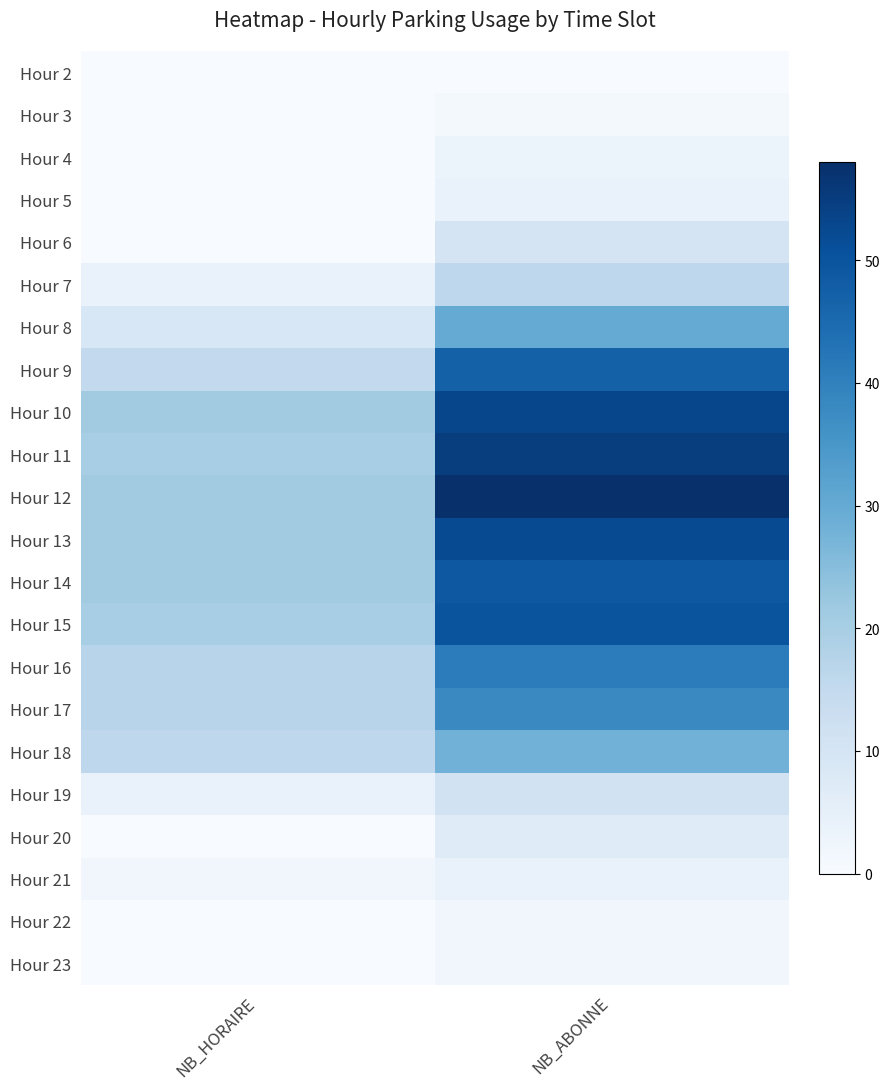

Which label corresponds to the largest value in the chart?

NB_ABONNE